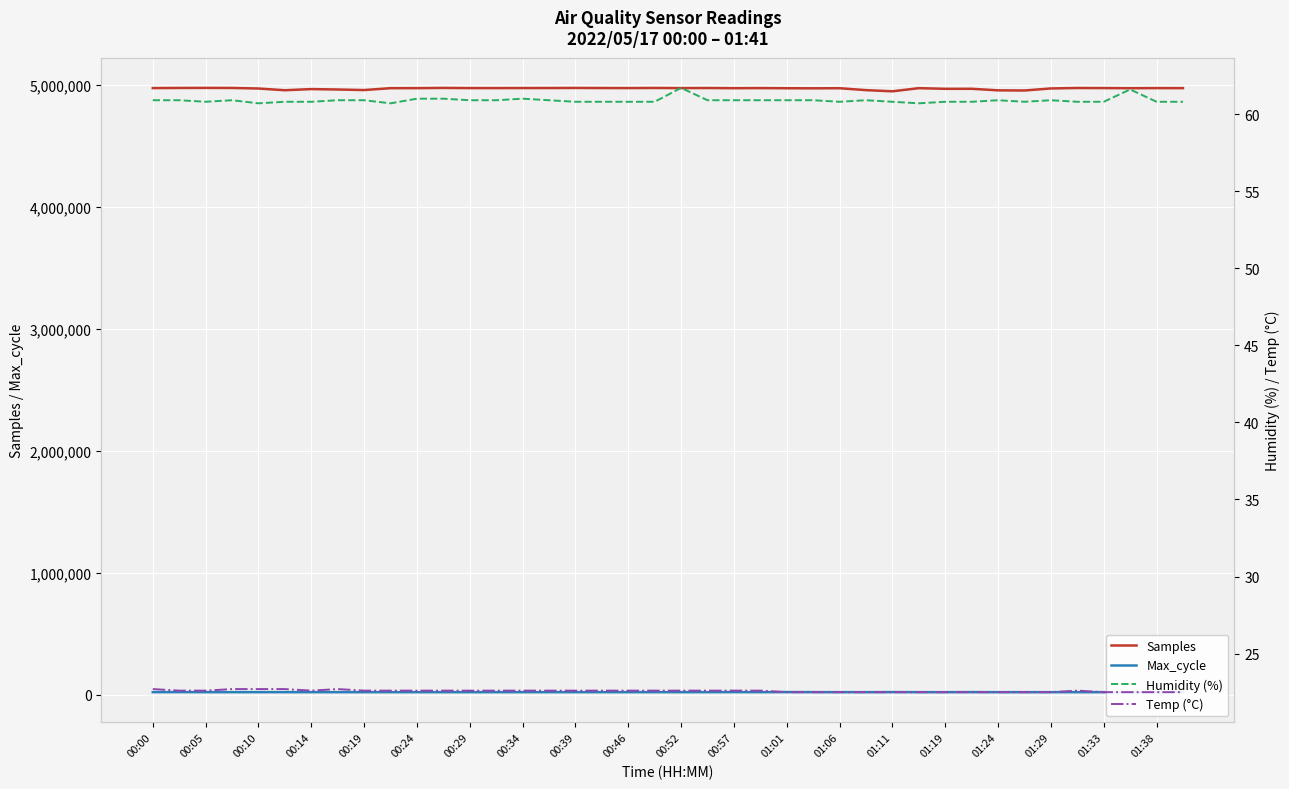

At how many categories does at least one series exceed 4770825?

40